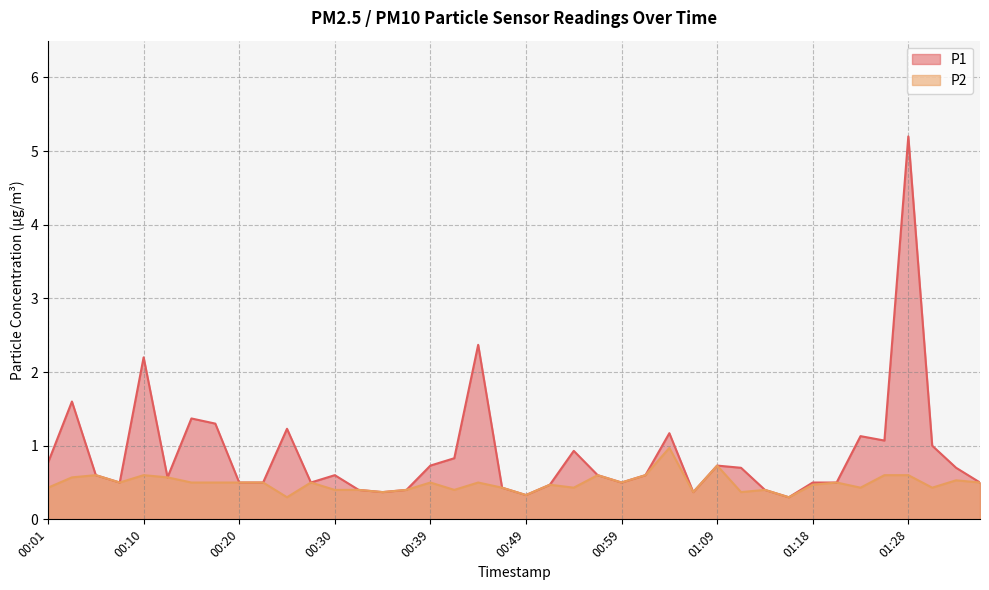

True or false: P2 and P1 cross at least once.

False